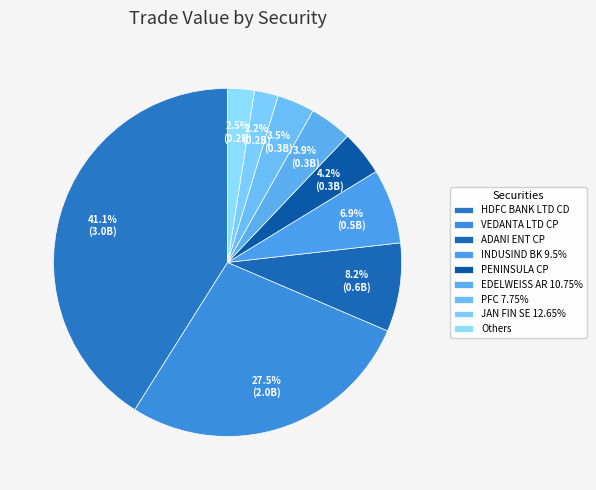

How many segments does this pie chart have?

9